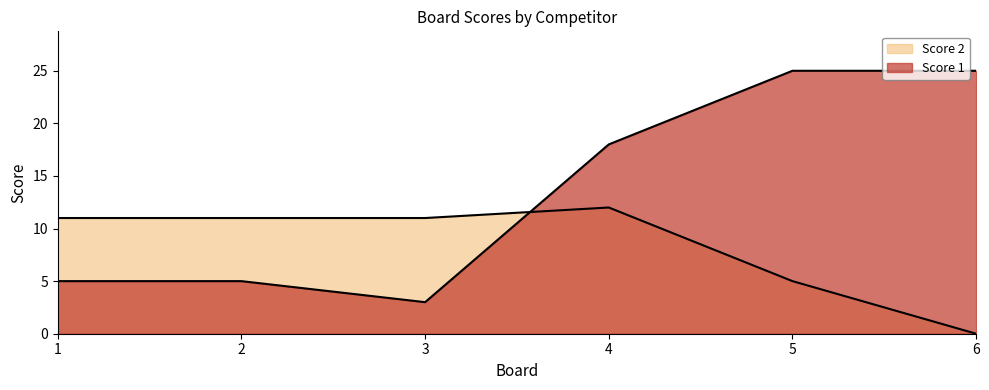

What are all the series names shown in the legend?

Score 1, Score 2